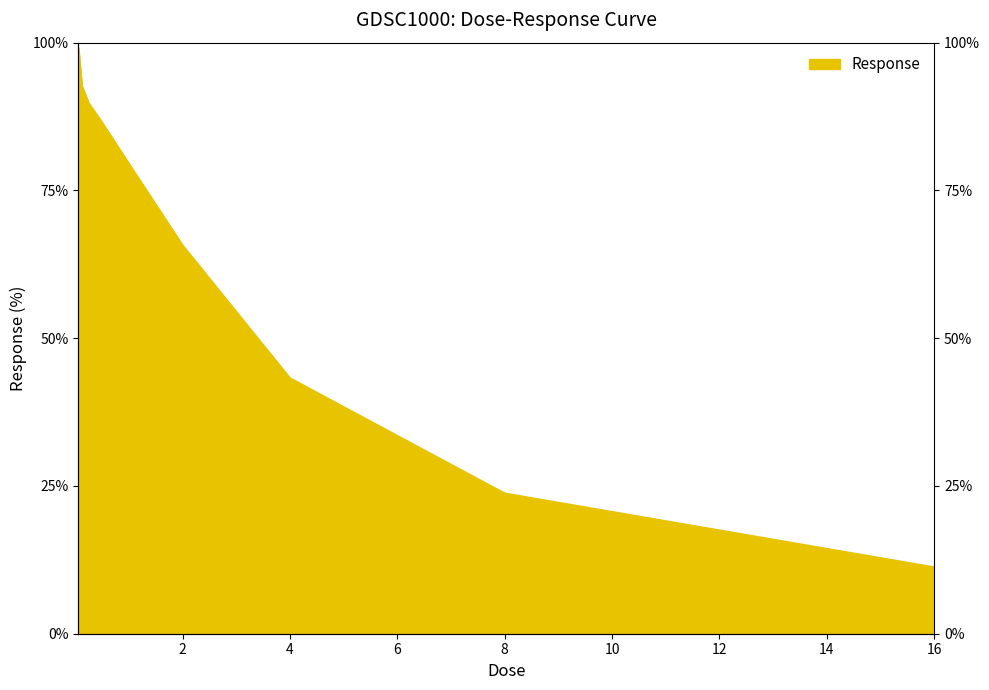

Rank the categories by value from highest to lowest.

0.0625, 0.125, 0.25, 0.5, 1.0, 2.0, 4.0, 8.0, 16.0